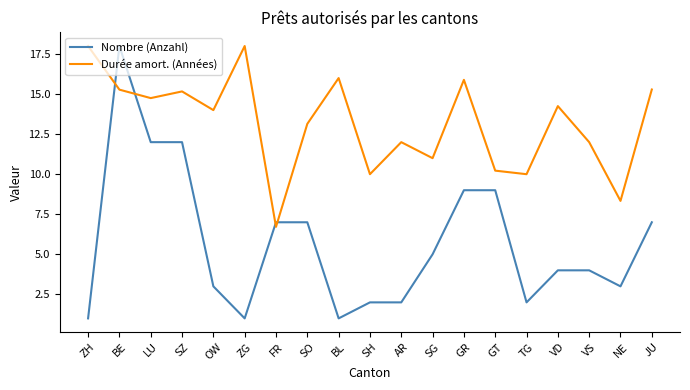

Which series changed the most between ZG and FR?

Durée amort. (Années)